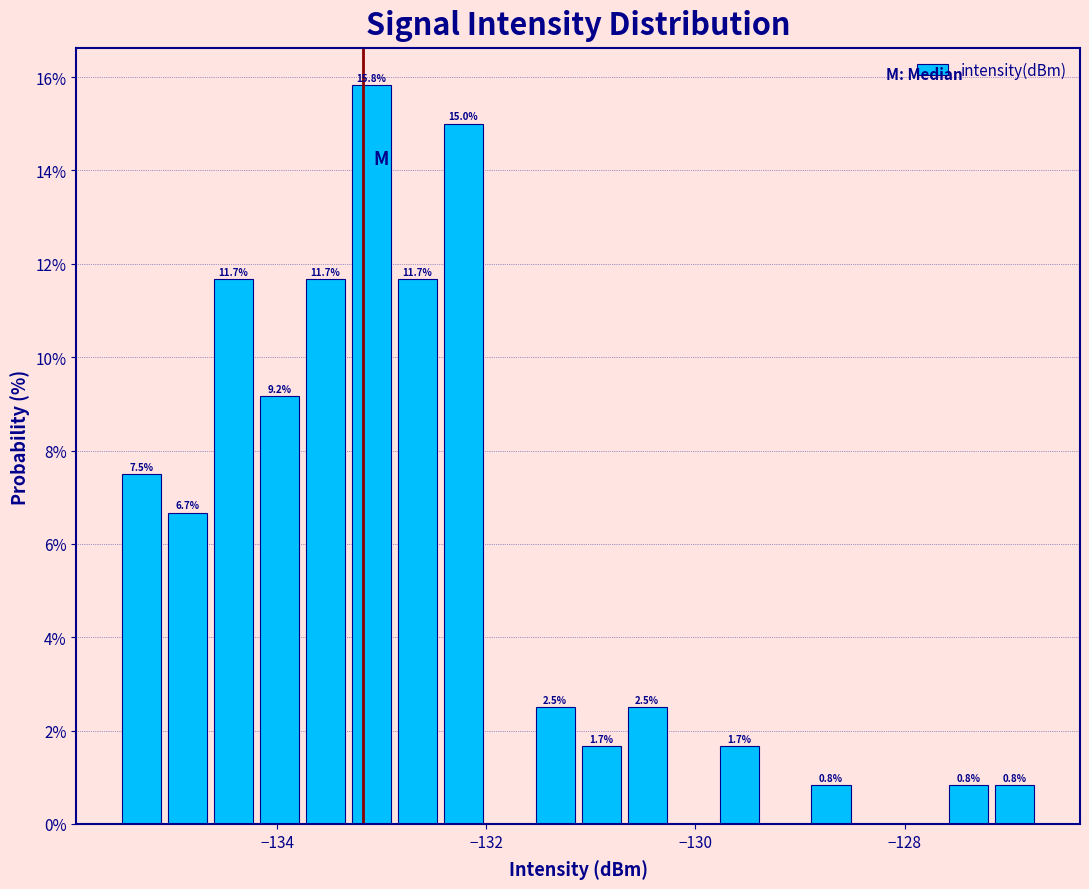

Read against the x-axis, roughly where is the centre of the tallest bar?

-133.0